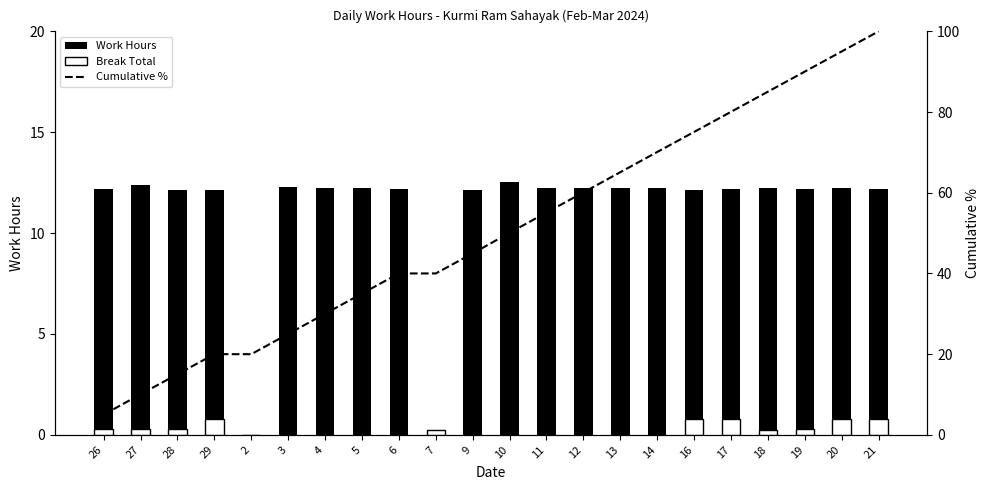

What is the average value of the Break Total series?

0.3